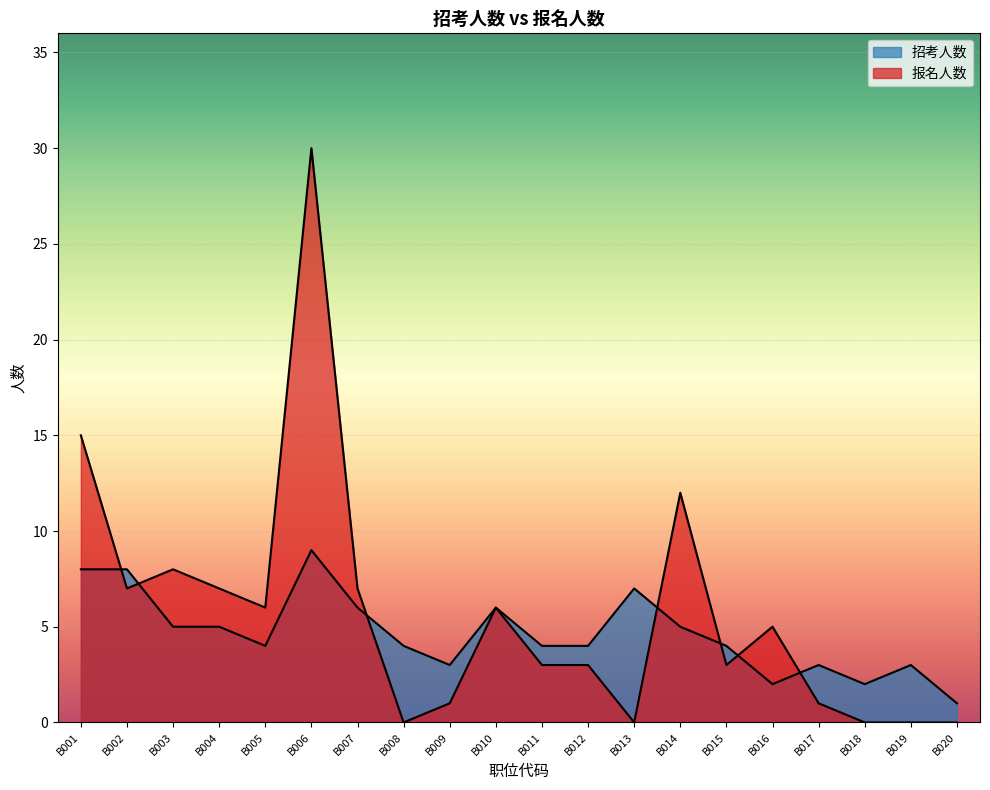

Which label corresponds to the smallest value in the chart?

B008